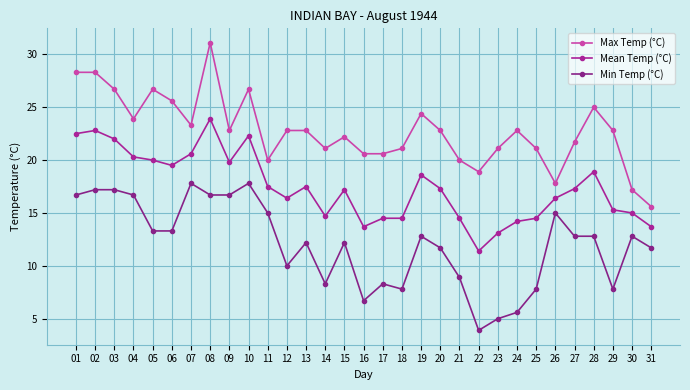

True or false: Min Temp (°C) and Mean Temp (°C) cross at least once.

False